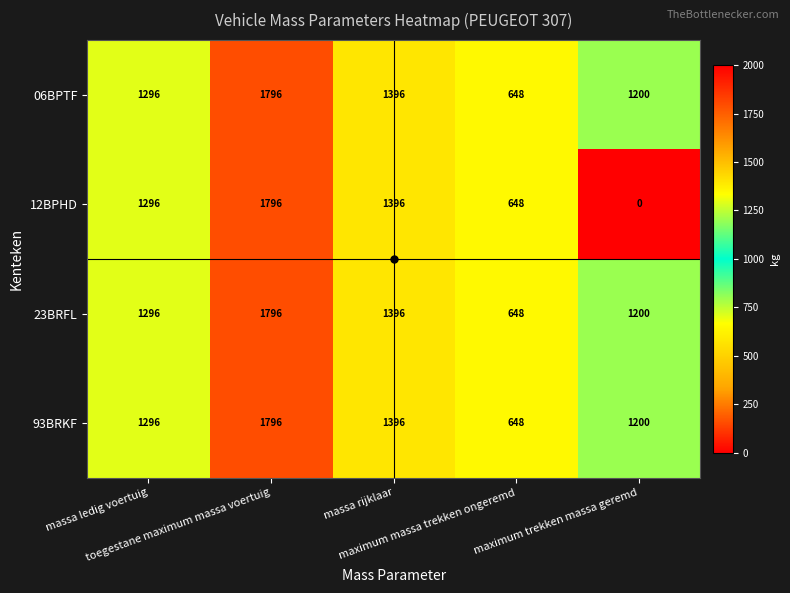

What is the sum of all 06BPTF values?

6336